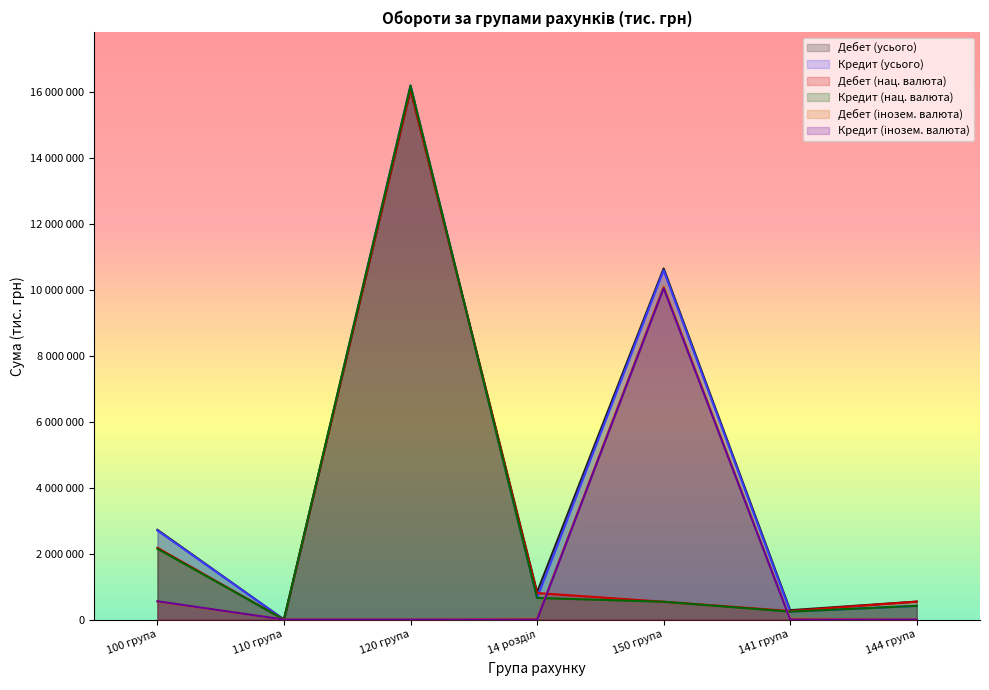

True or false: Дебет (усього) and Кредит (усього) intersect in this chart.

True